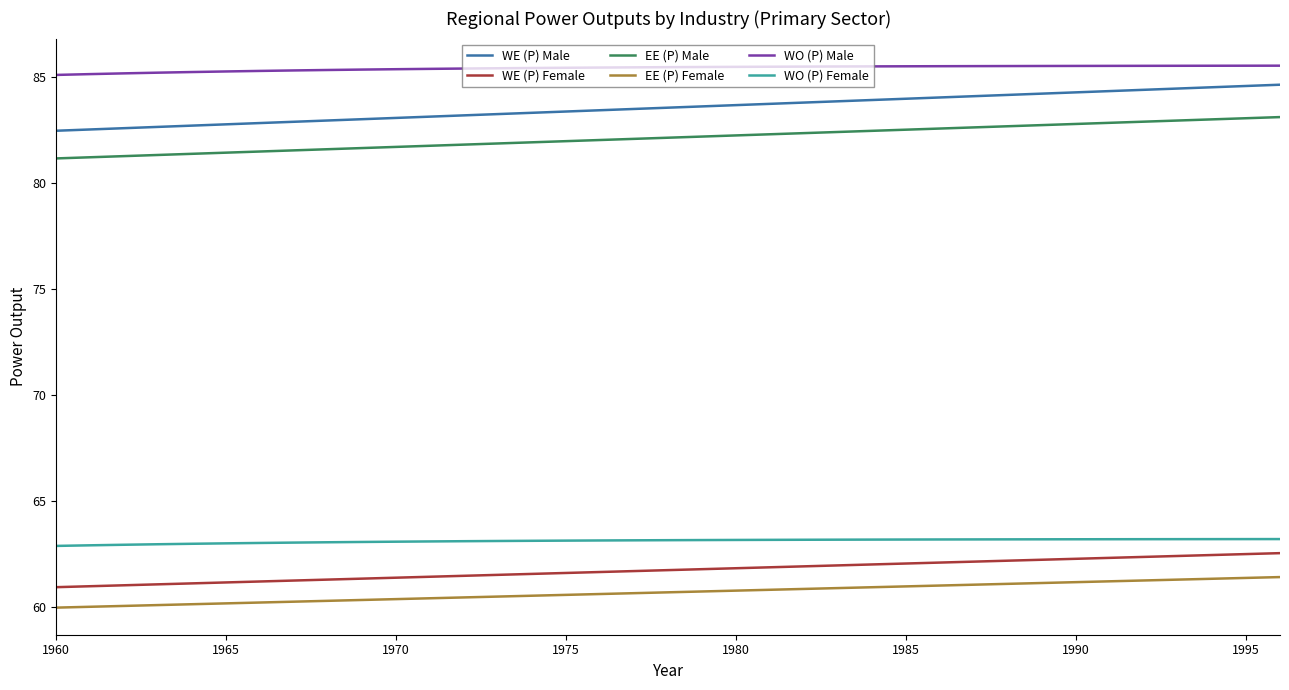

What is the difference between the maximum and minimum values in the WO (P) Female series?

0.3